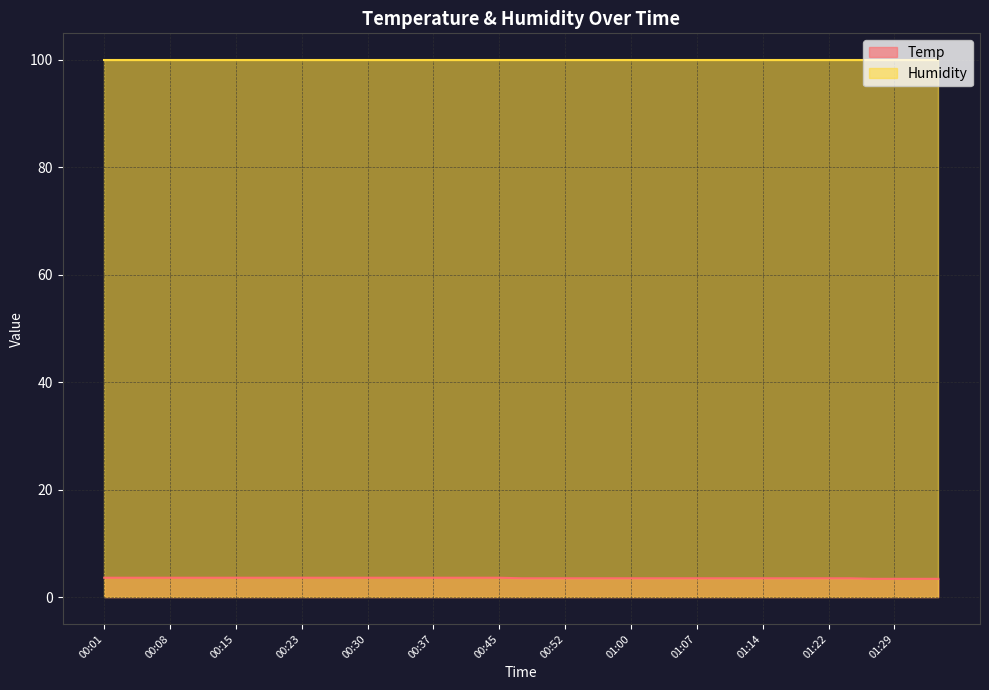

Which category has the highest value across all series?

00:01